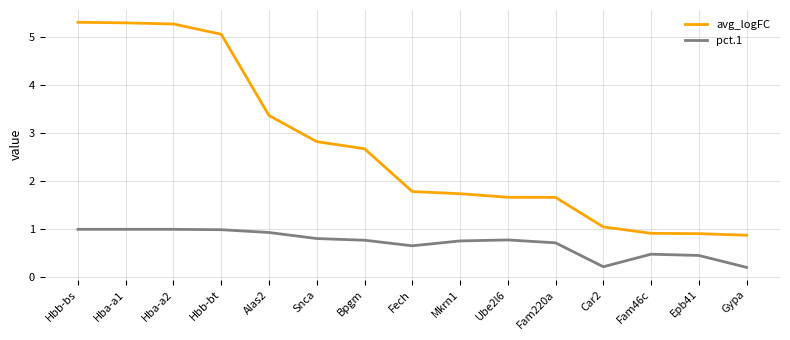

What is the approximate value of pct.1 at Hbb-bs?

1.0